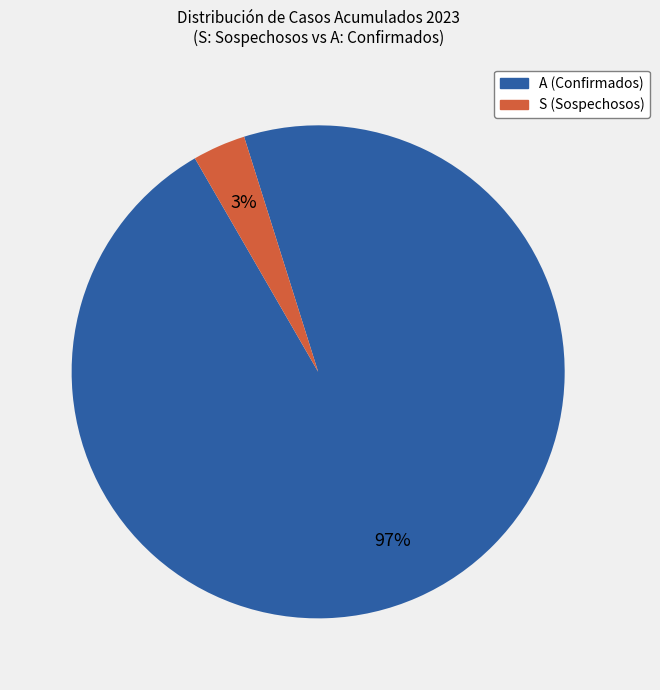

Does any single category account for the majority?

Yes